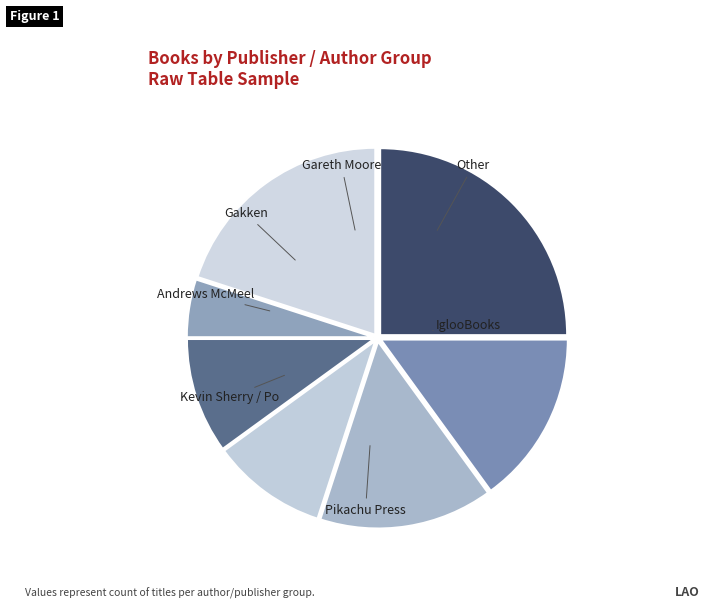

How many segments does this pie chart have?

7